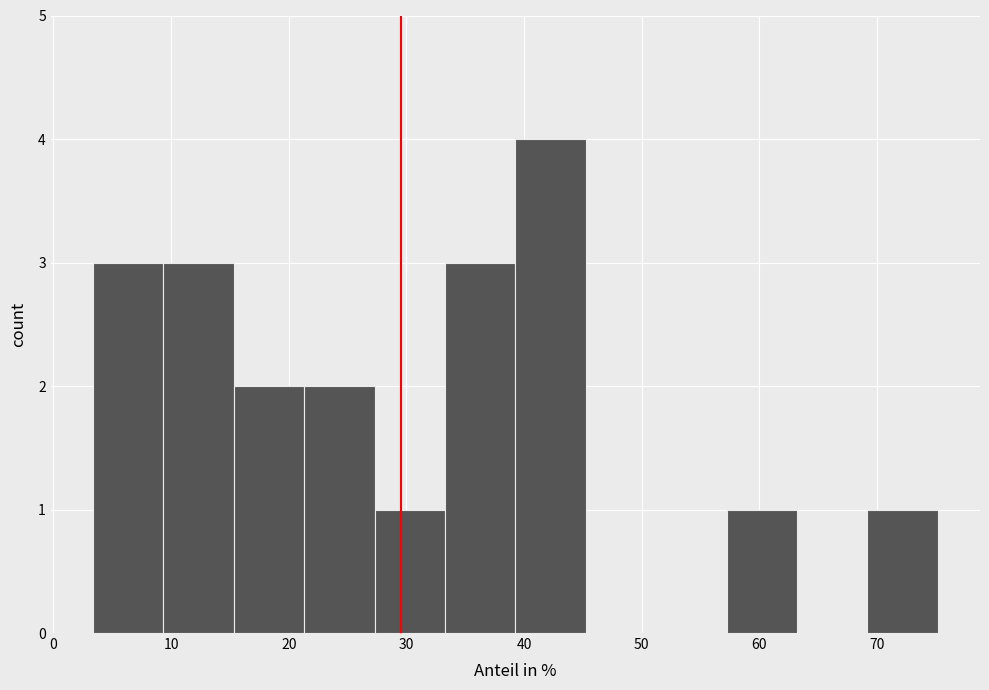

Reading left to right, list every bar in this chart as the range it spans on the x-axis followed by its height. Neither the bar edges nor the heights are printed on the chart, so give them approximately, as read against the axes.

3 to 9: 3
9 to 15: 3
15 to 21: 2
21 to 27: 2
27 to 33: 1
33 to 39: 3
39 to 45: 4
45 to 51: 0
51 to 57: 0
57 to 63: 1
63 to 69: 0
69 to 75: 1